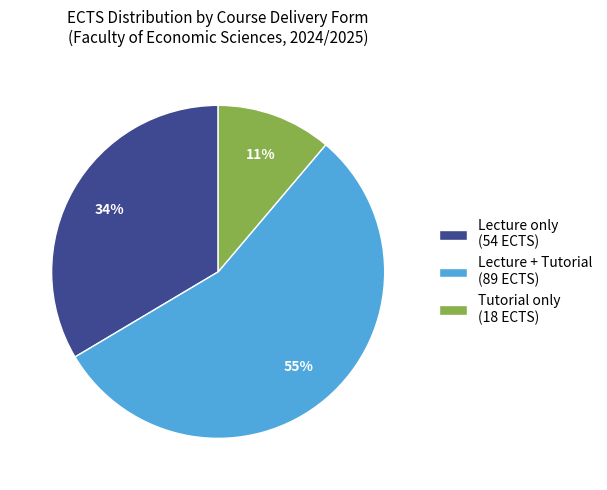

Which has a higher value, Lecture + Tutorial (89 ECTS) or Lecture only (54 ECTS)?

Lecture + Tutorial (89 ECTS)